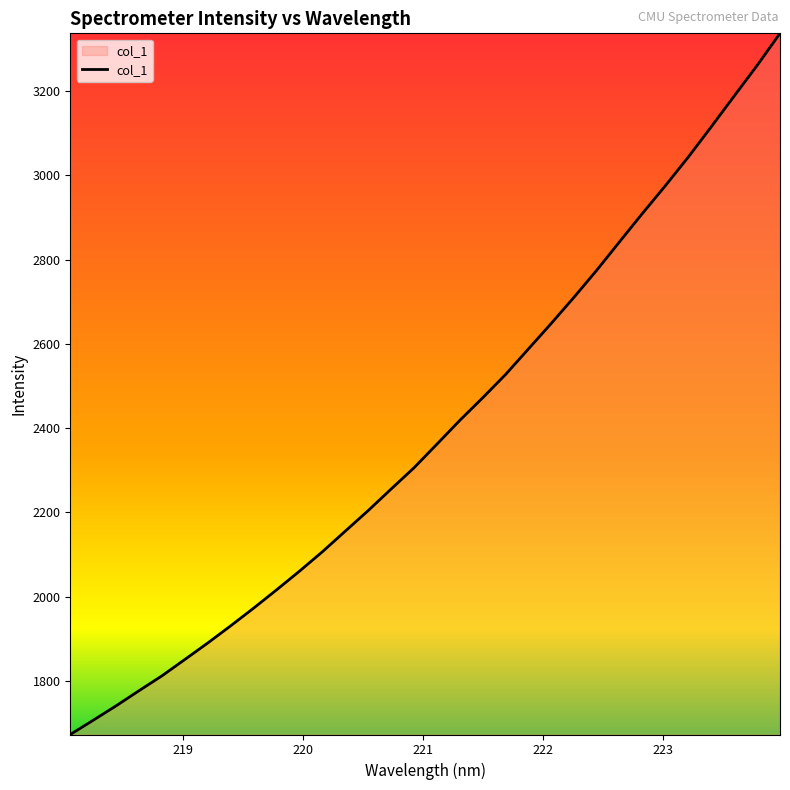

Count the number of data series in this chart.

1